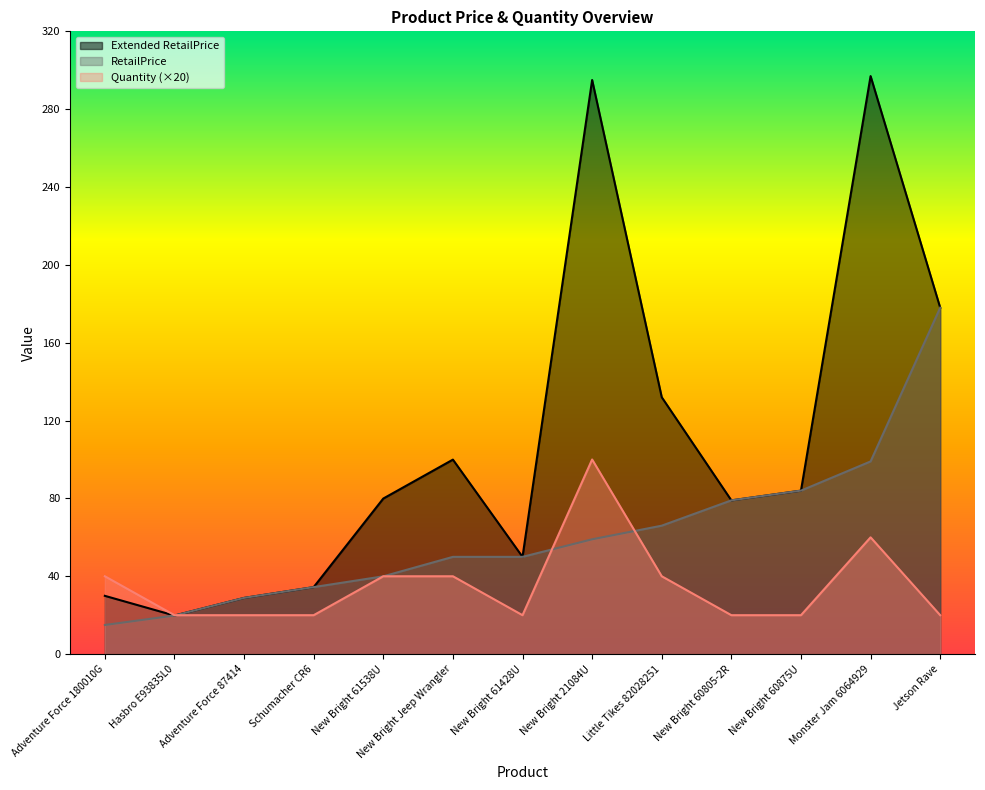

What is the difference between the highest and lowest values at New Bright 60805-2R?

59.0